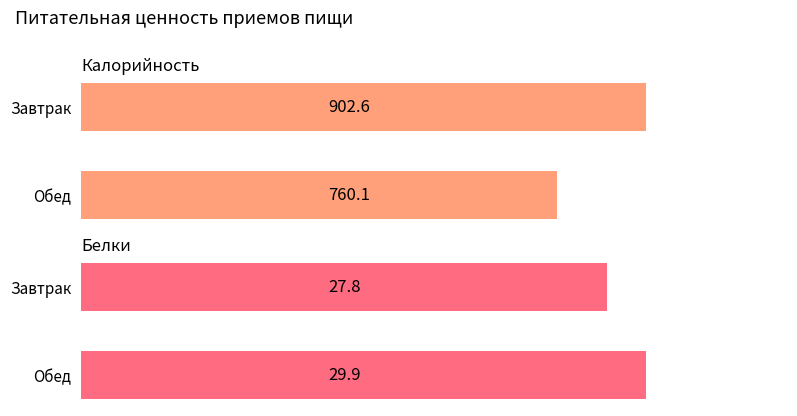

The Белки series shows 45.0 at Завтрак. True or false?

False